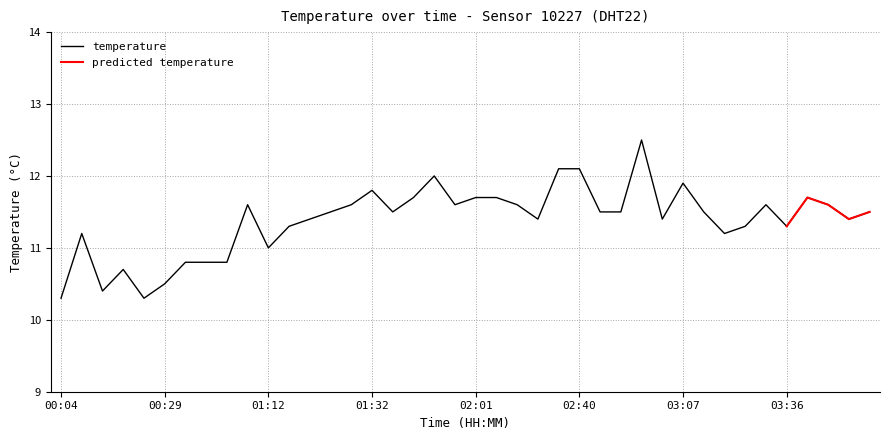

What is the label of the 18th point from the left?

01:37